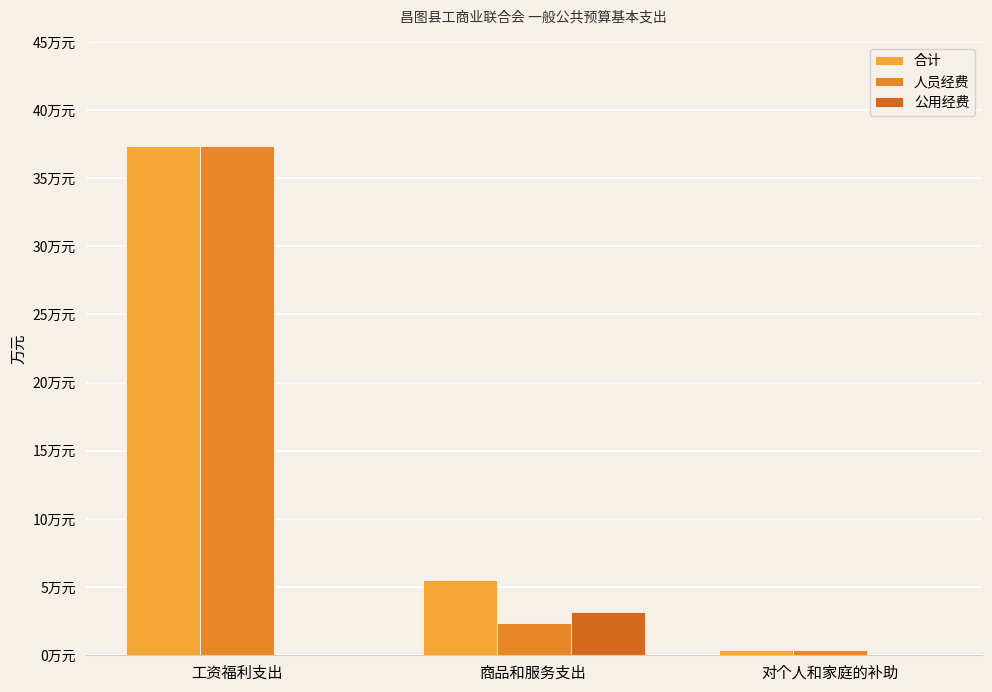

Which has a higher value, 对个人和家庭的补助 or 商品和服务支出?

商品和服务支出